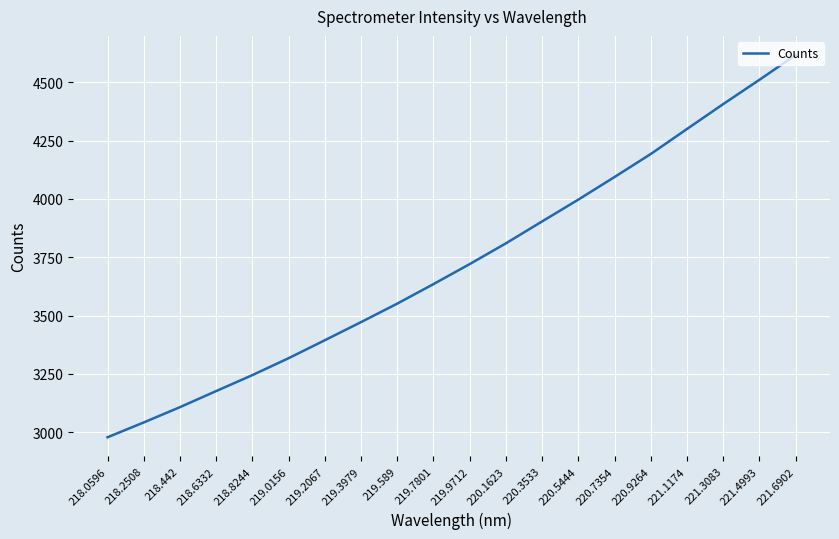

Reading left to right, extract all data points from this chart.

2978.9	3042.4	3107.9	3176.8	3245.1	3317.6	3394.5	3472.1	3551.3	3634.9	3720.6	3809.5	3903.4	3996.8	4093.6	4192.1	4299.2	4405.9	4509.9	4616.3